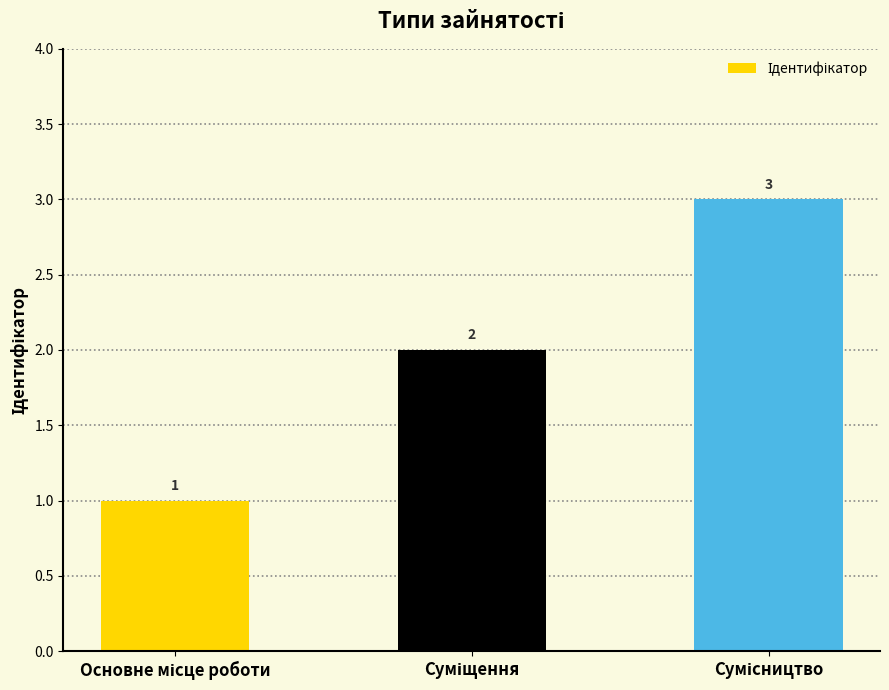

What is the greatest value displayed?

3